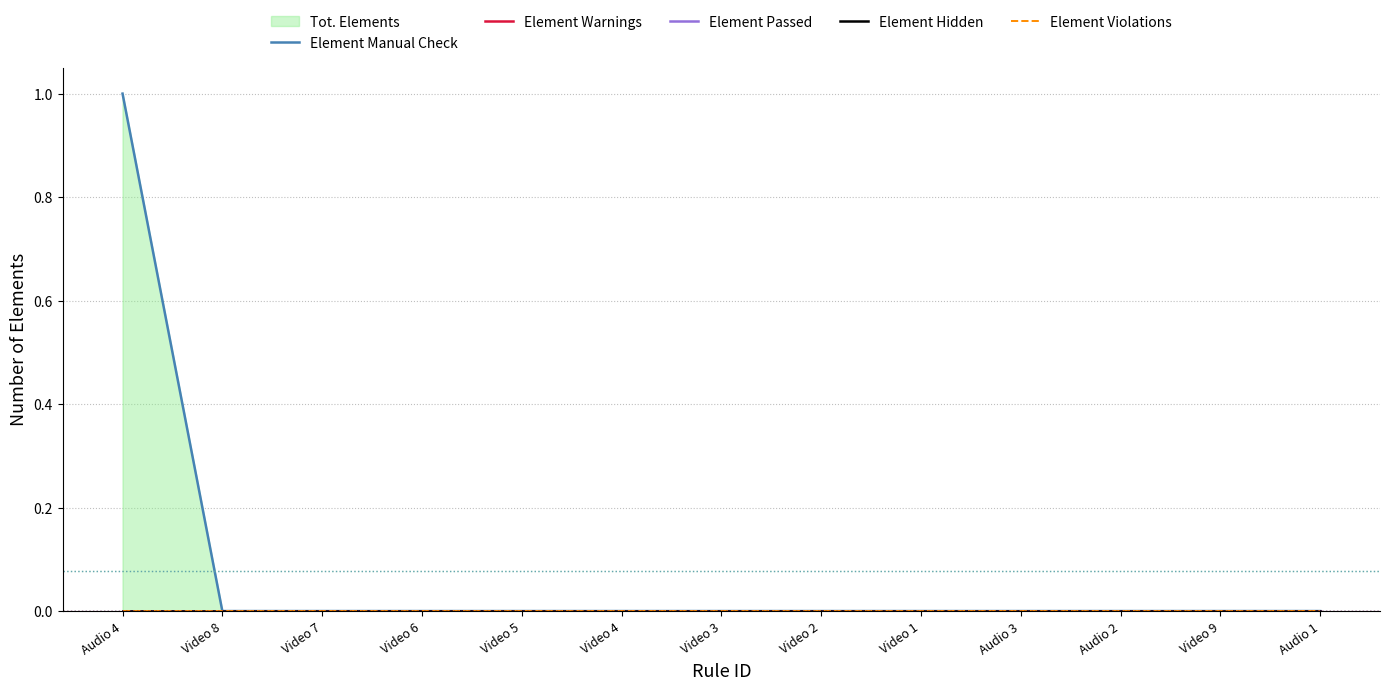

Rank the categories by Element Violations value from lowest to highest.

Audio 4, Video 8, Video 7, Video 6, Video 5, Video 4, Video 3, Video 2, Video 1, Audio 3, Audio 2, Video 9, Audio 1